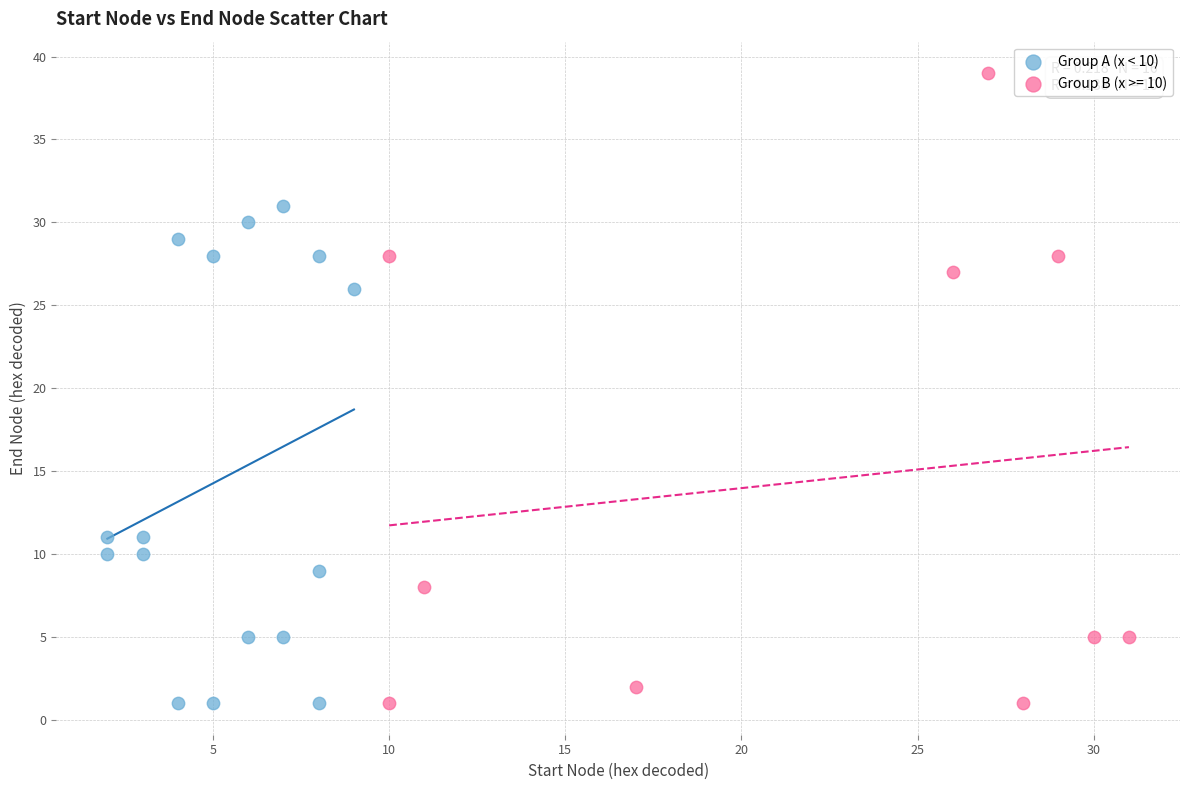

Which series has the widest spread of Y values?

Group B (x >= 10)